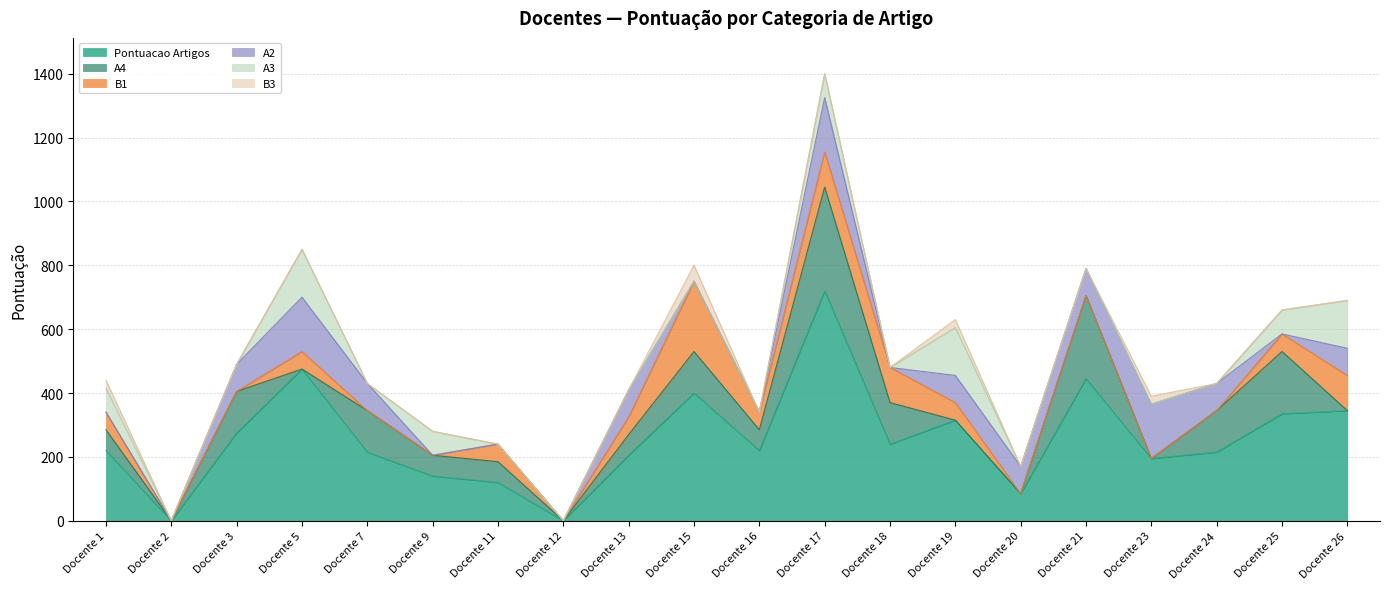

After their last crossing, which series has the higher values: A3 or A2?

A3